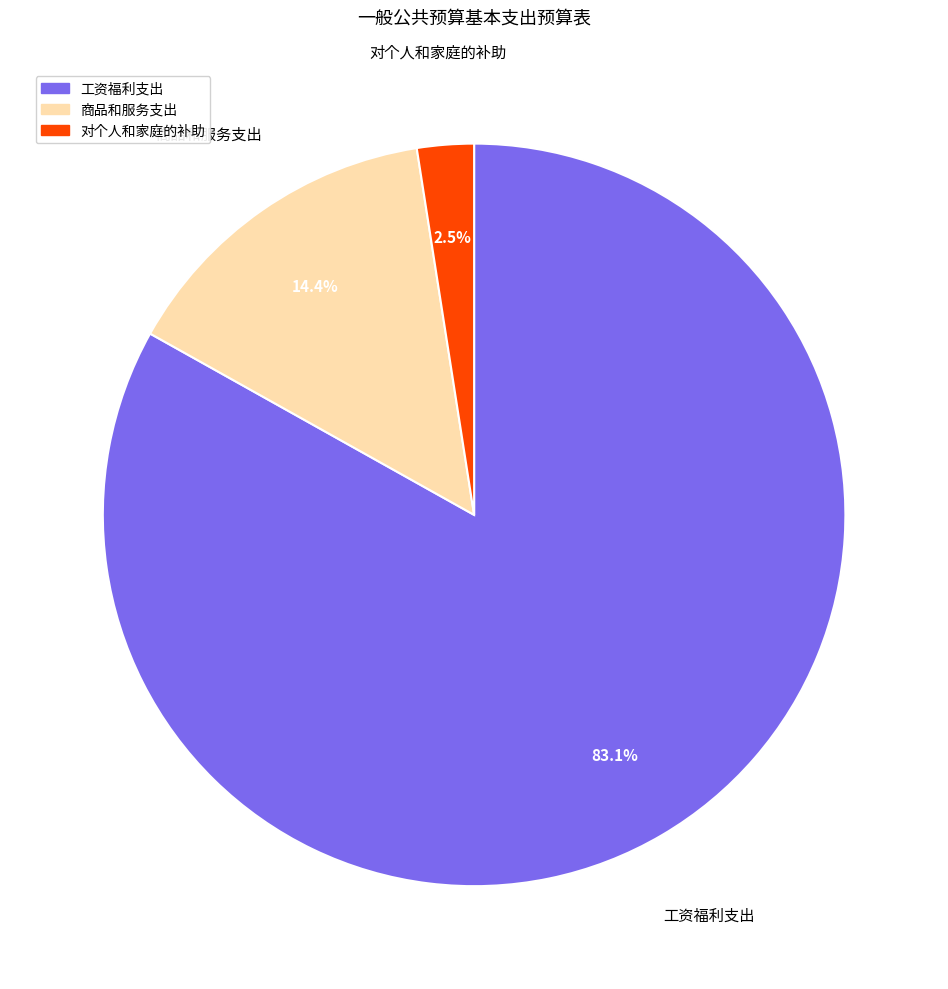

What percentage do 对个人和家庭的补助 and 工资福利支出 together represent?

85.6%